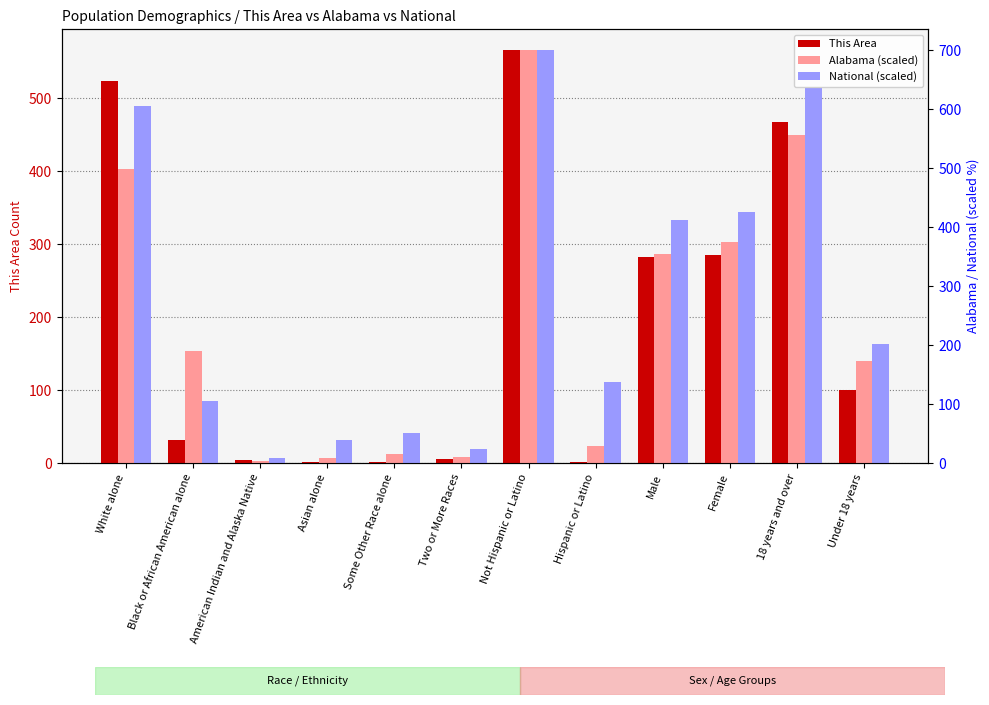

What is the difference between the National (scaled) values at Not Hispanic or Latino and Two or More Races?

546.3